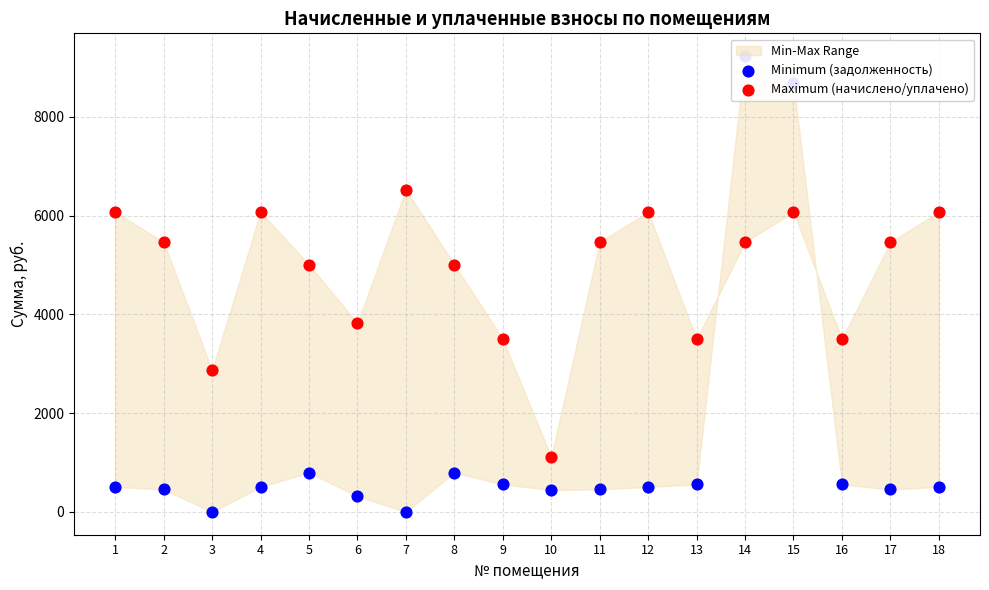

What is the total value across all series at 12?

6580.1